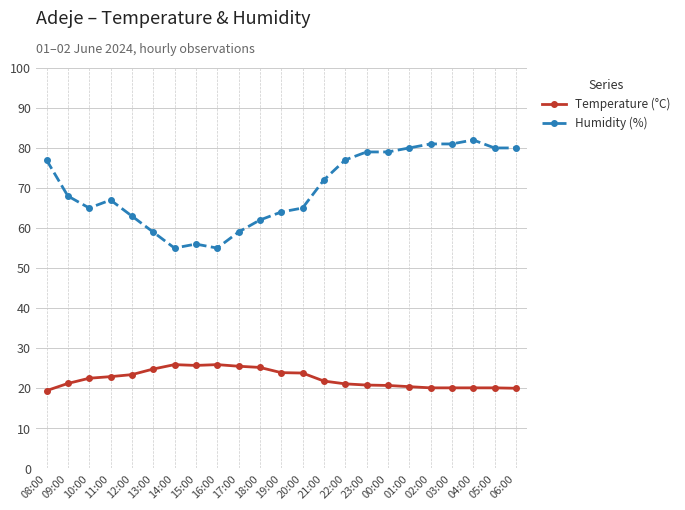

True or false: Temperature (°C) and Humidity (%) cross at least once.

False